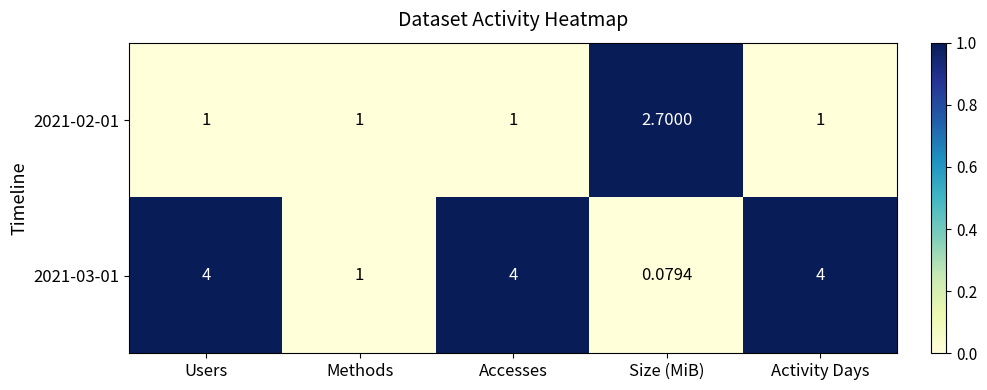

At which label is 2021-03-01 closest to 2?

Methods